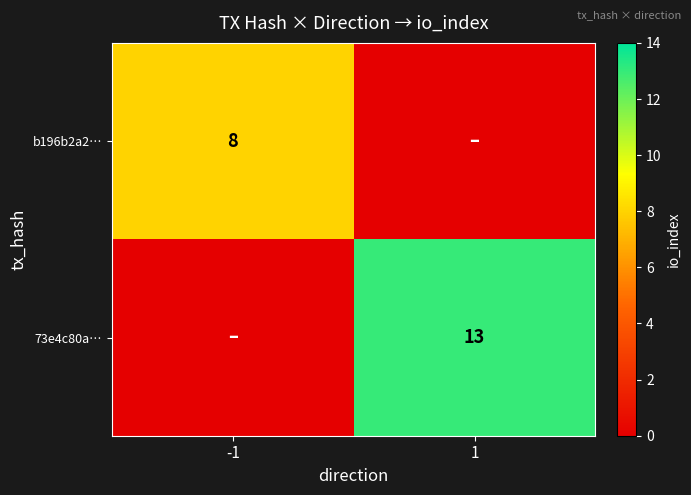

At how many categories does at least one series exceed 4?

2